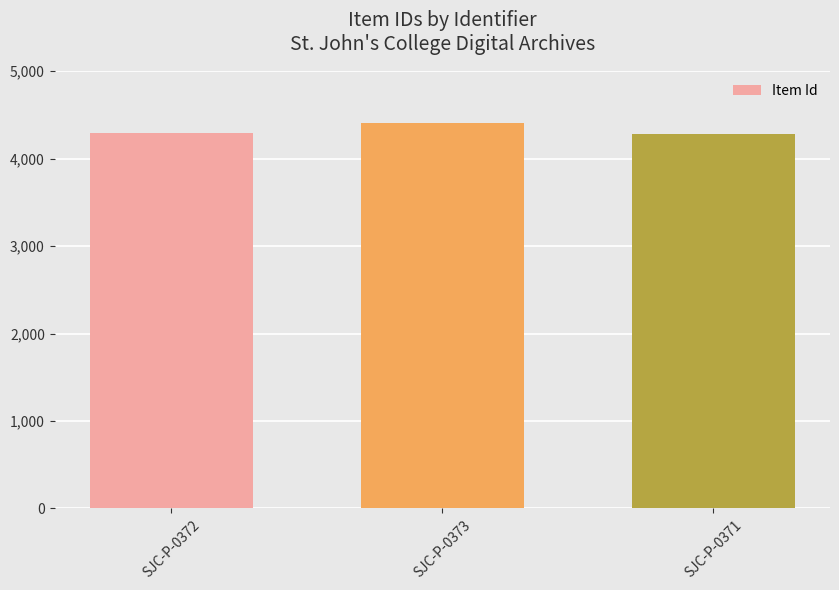

Which has a higher value, SJC-P-0373 or SJC-P-0371?

SJC-P-0373